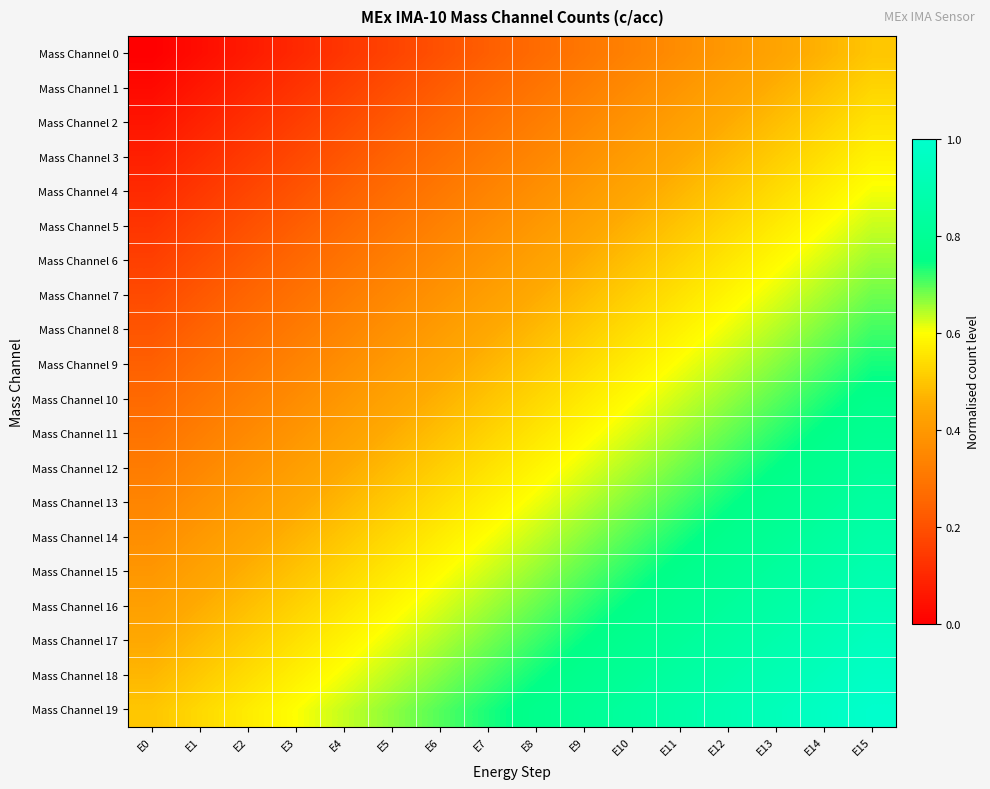

List the series in order of their peak value, highest first.

Mass Channel 19, Mass Channel 18, Mass Channel 17, Mass Channel 16, Mass Channel 15, Mass Channel 14, Mass Channel 13, Mass Channel 12, Mass Channel 11, Mass Channel 10, Mass Channel 9, Mass Channel 8, Mass Channel 7, Mass Channel 6, Mass Channel 5, Mass Channel 4, Mass Channel 3, Mass Channel 2, Mass Channel 1, Mass Channel 0